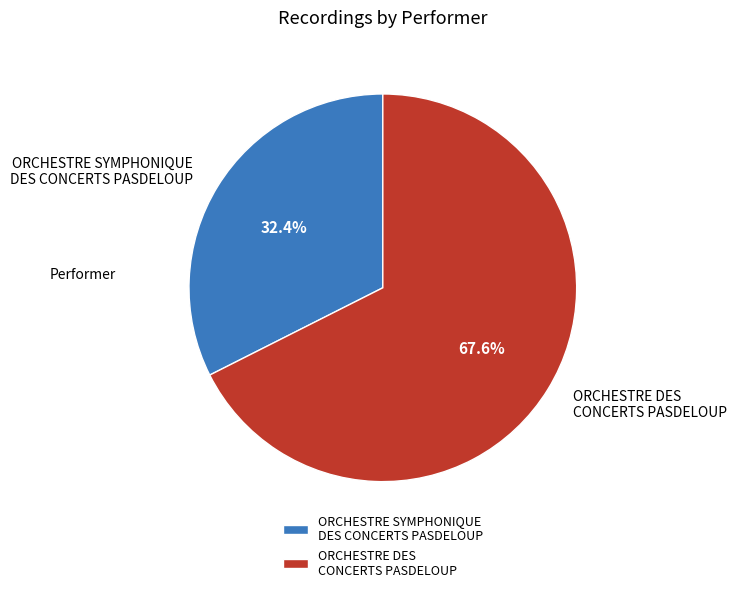

To the nearest percent, what is the combined percentage of ORCHESTRE SYMPHONIQUE DES CONCERTS PASDELOUP and ORCHESTRE DES CONCERTS PASDELOUP?

100%